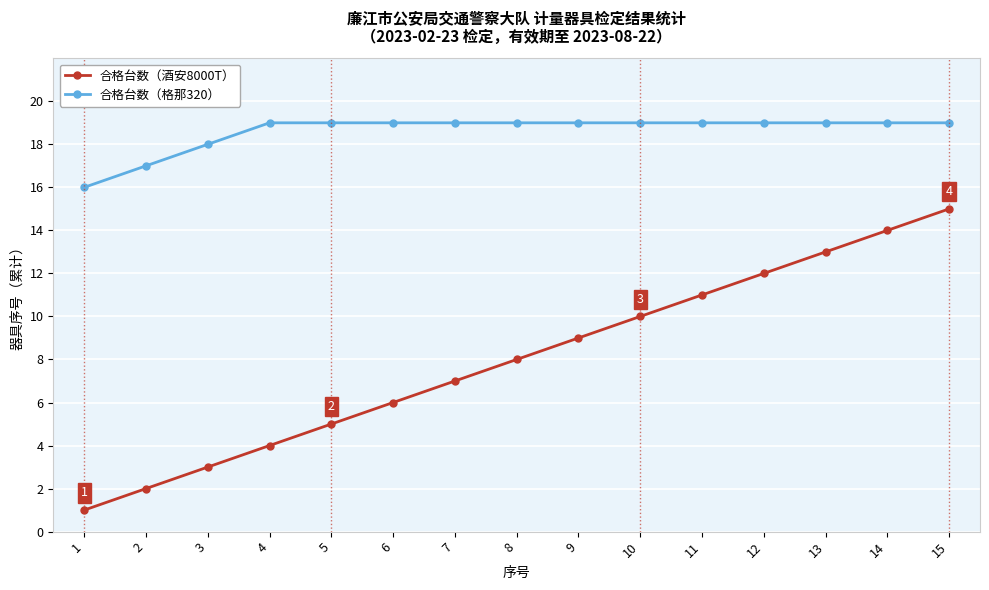

Which label corresponds to the smallest value in the chart?

1